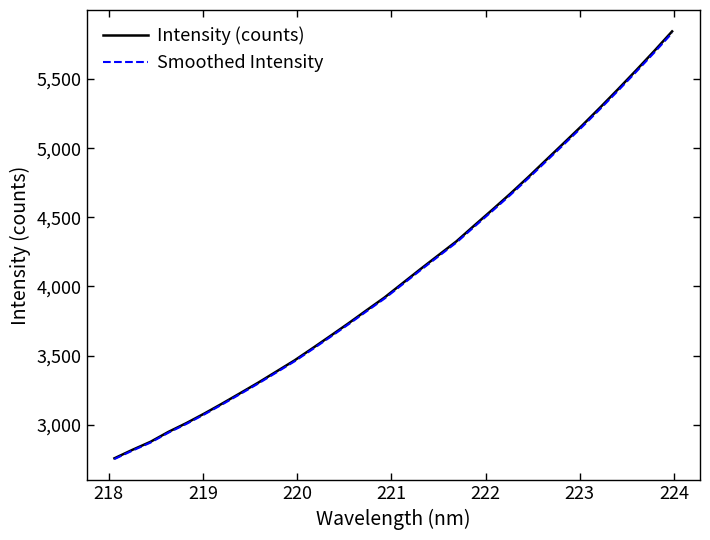

True or false: Intensity (counts) has more than 2 points higher than both neighbors.

False